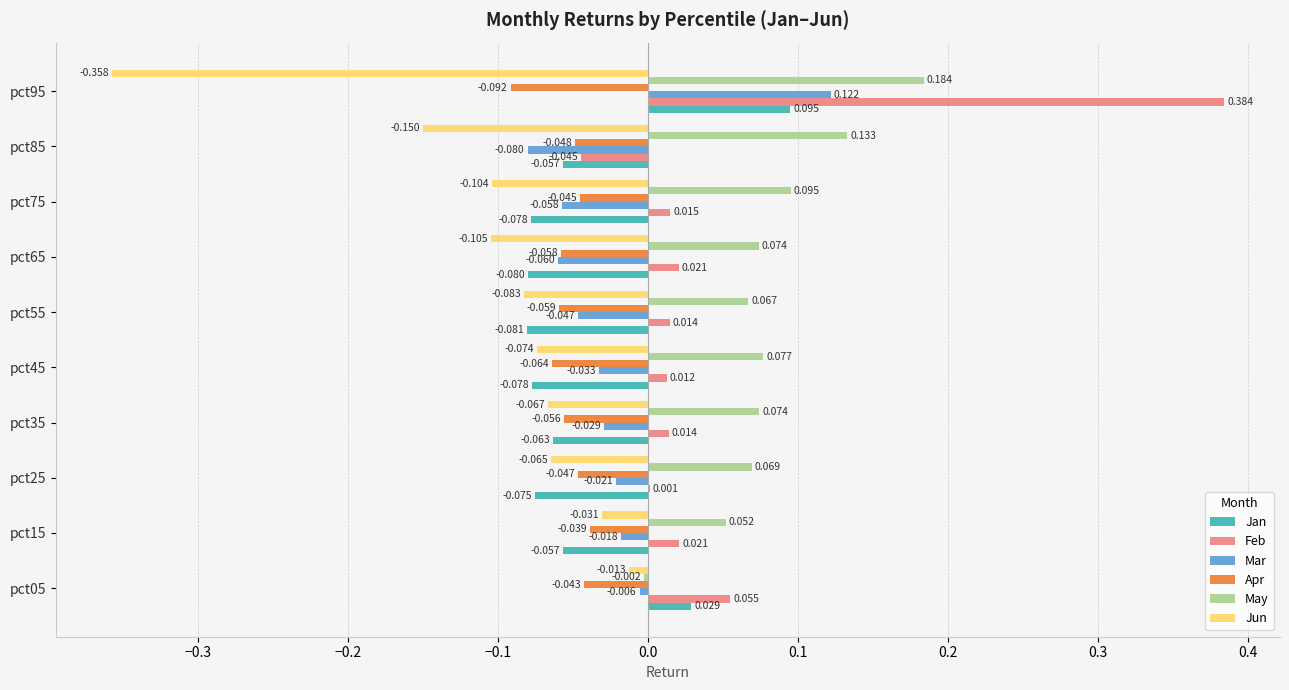

Is the value of Feb at pct55 greater than the value of Mar at pct05?

Yes